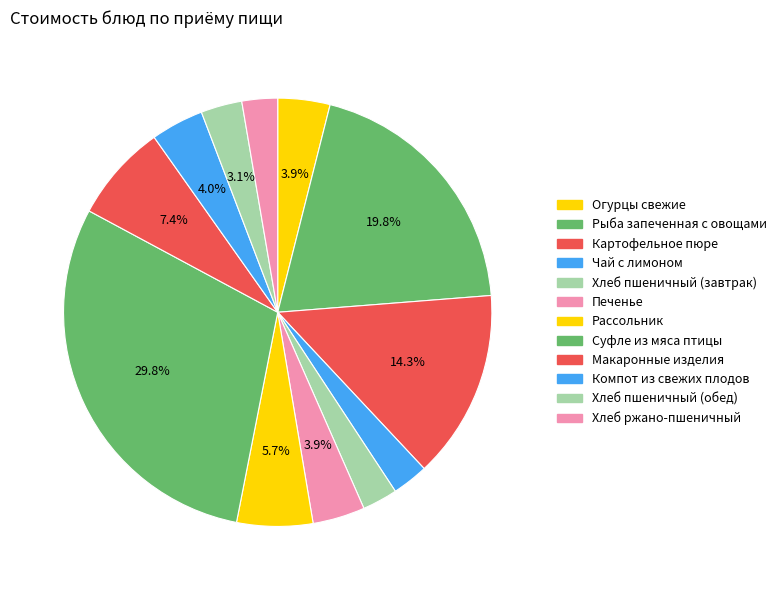

Is there a majority slice in this chart?

No